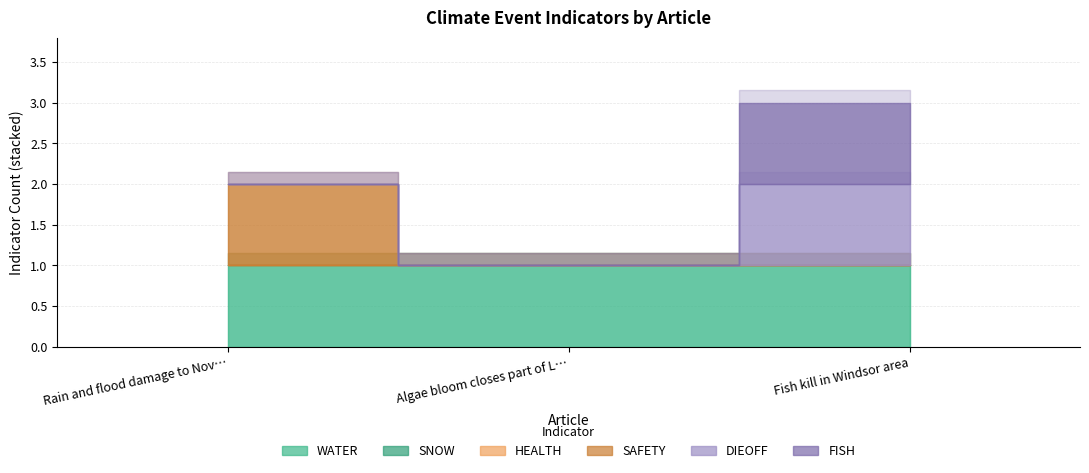

Which series has the largest total across all categories?

WATER